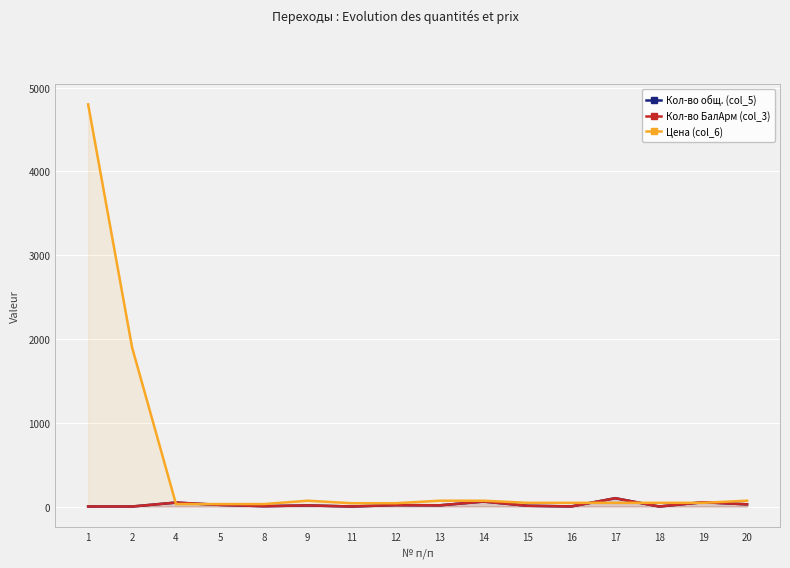

List the labels in order of Кол-во БалАрм (col_3) value, smallest first.

1, 2, 11, 18, 16, 8, 15, 9, 13, 12, 5, 20, 4, 19, 14, 17